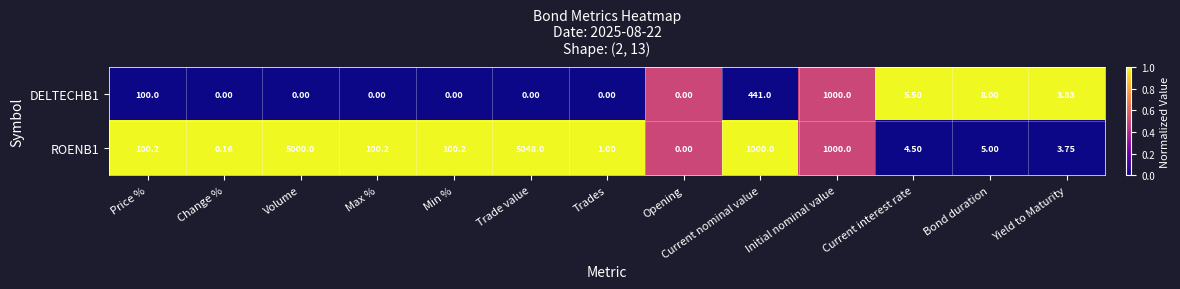

At which label does ROENB1 first exceed 100?

Price %